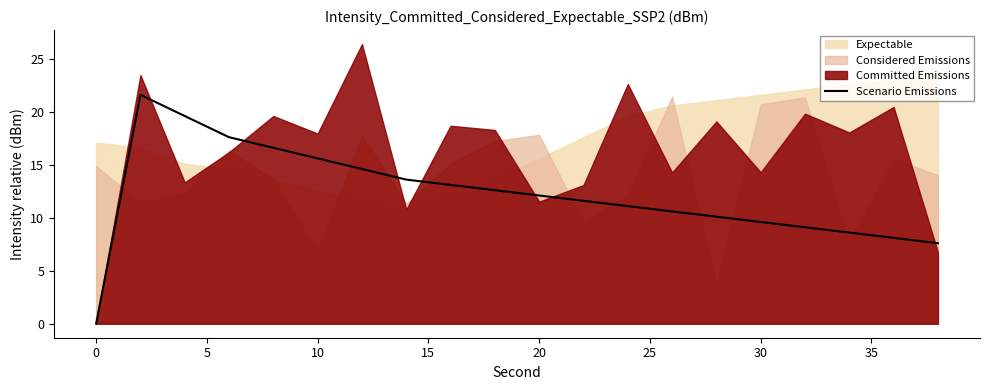

The value of Scenario Emissions at 30 is 9.6. True or false?

True